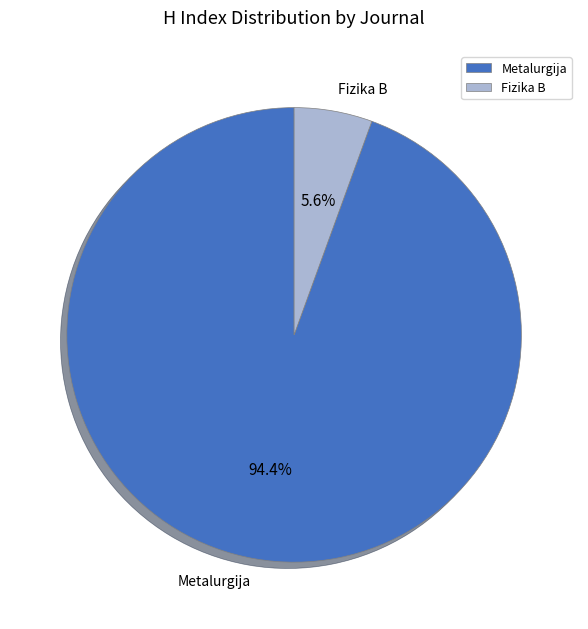

Combined, what portion of the pie is Metalurgija and Fizika B?

100.0%